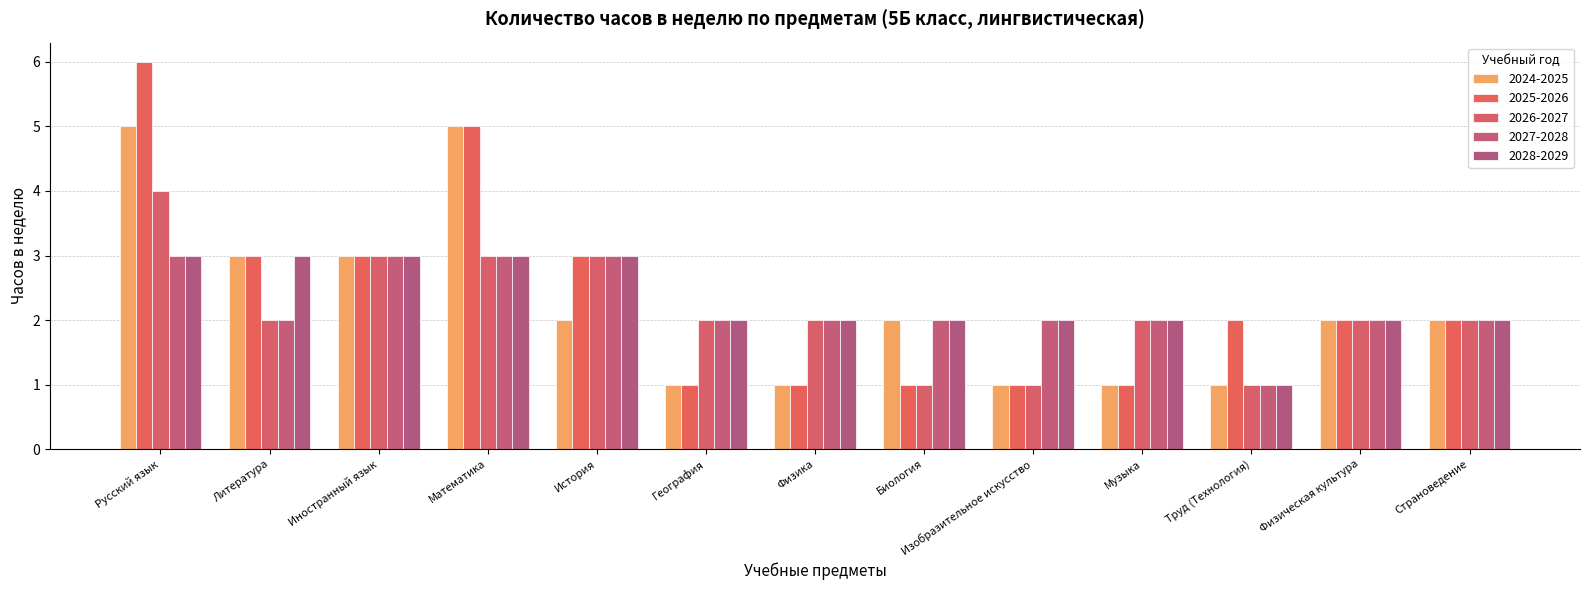

Does the chart contain any negative values?

No